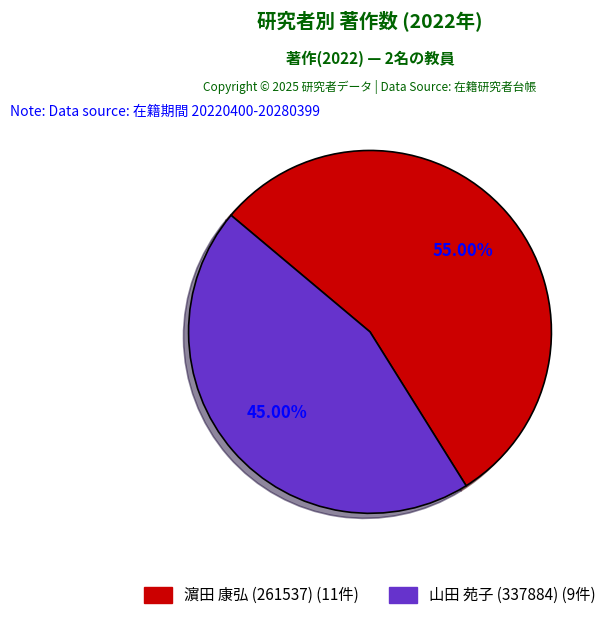

To the nearest percent, what portion does 濵田 康弘 (261537) represent?

55%